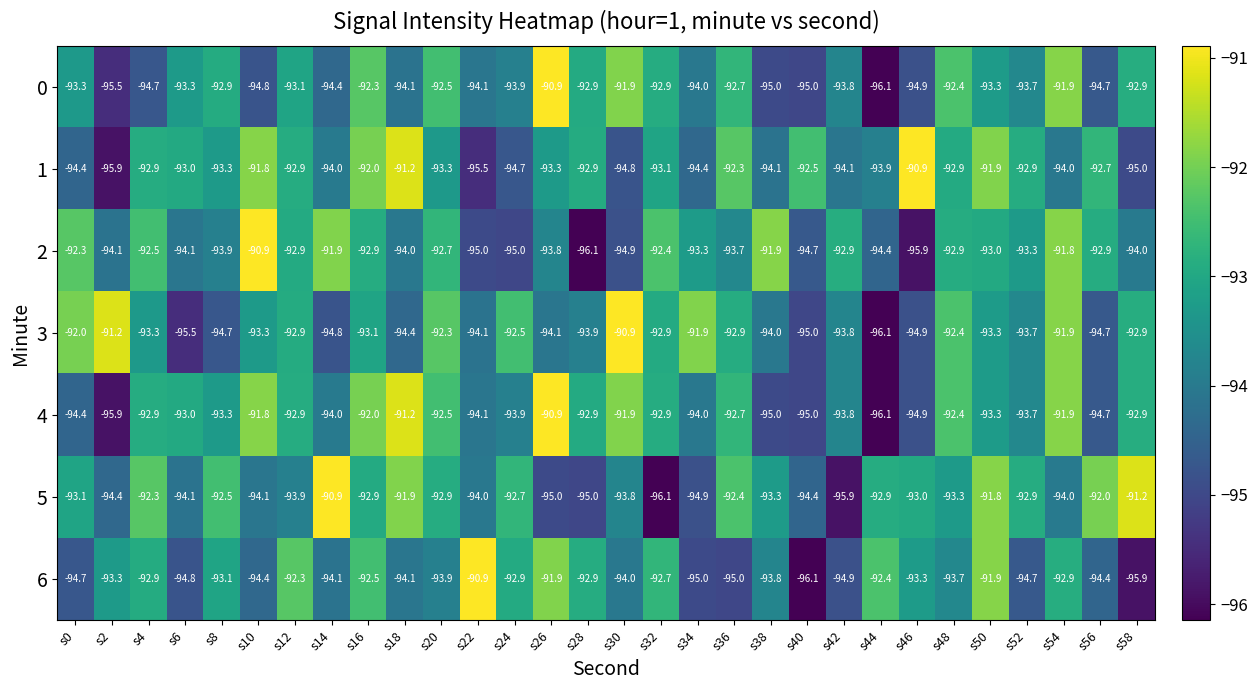

What is the approximate value of 1 at s50?

-91.9